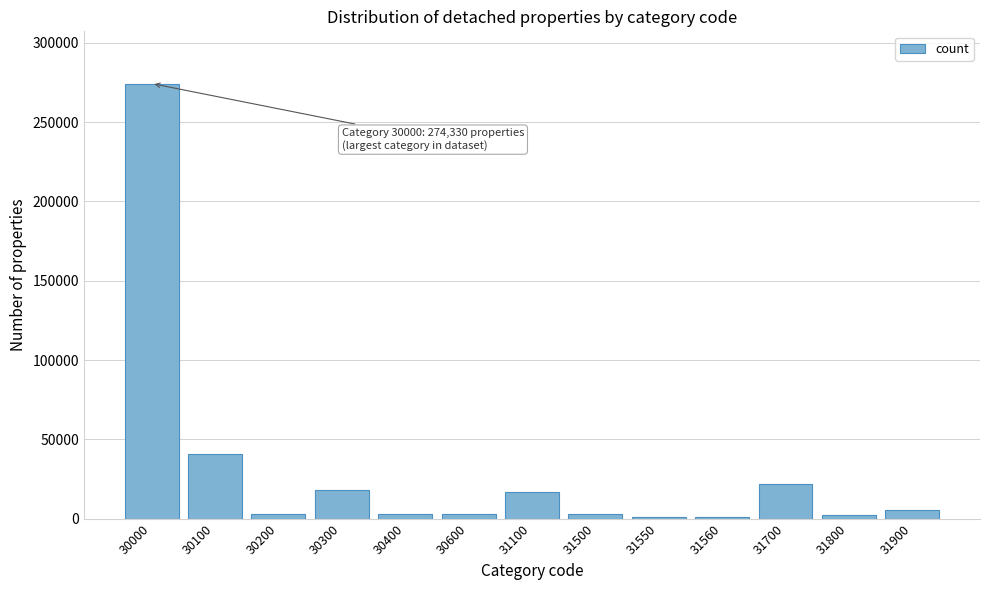

What is the sum of all values?

393388